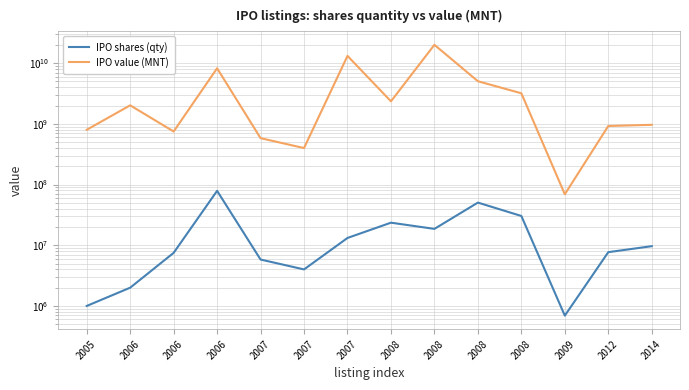

Reading right to left, list all the values displayed in this chart.

IPO shares (qty): 9659050	7700000	692432	30395272	50488202	18618171	23562900	13200000	4000000	5820299	78895885	7500000	1999768	1000000
IPO value (MNT): 965905000	924000000	69243200	3195456280	5048820200	20107624680	2356290000	13200061250	400000000	582029900	8259239676	750000000	2022528900	800000000